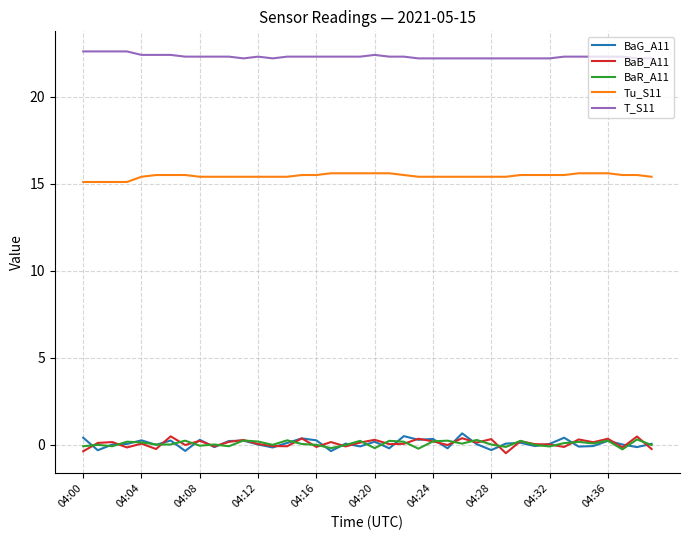

What is the difference between the maximum and minimum values in the T_S11 series?

0.4